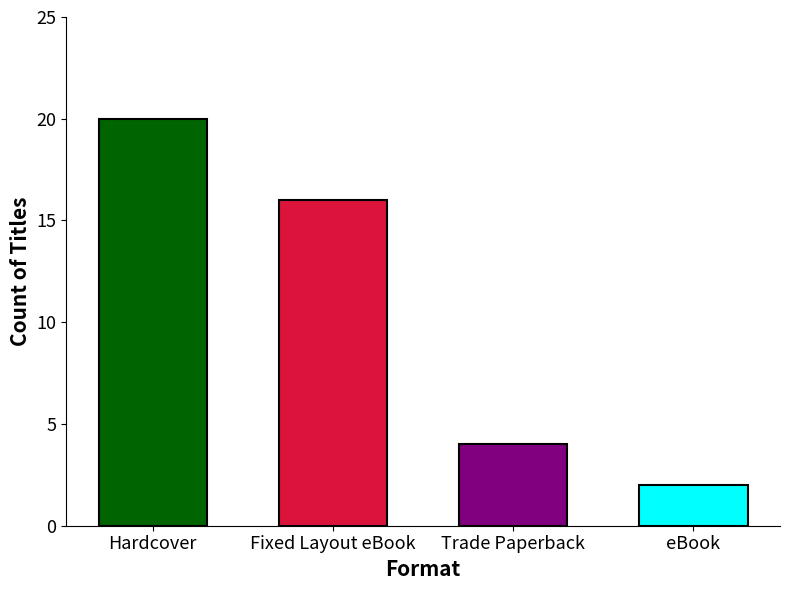

At which label is the value closest to 11?

Fixed Layout eBook